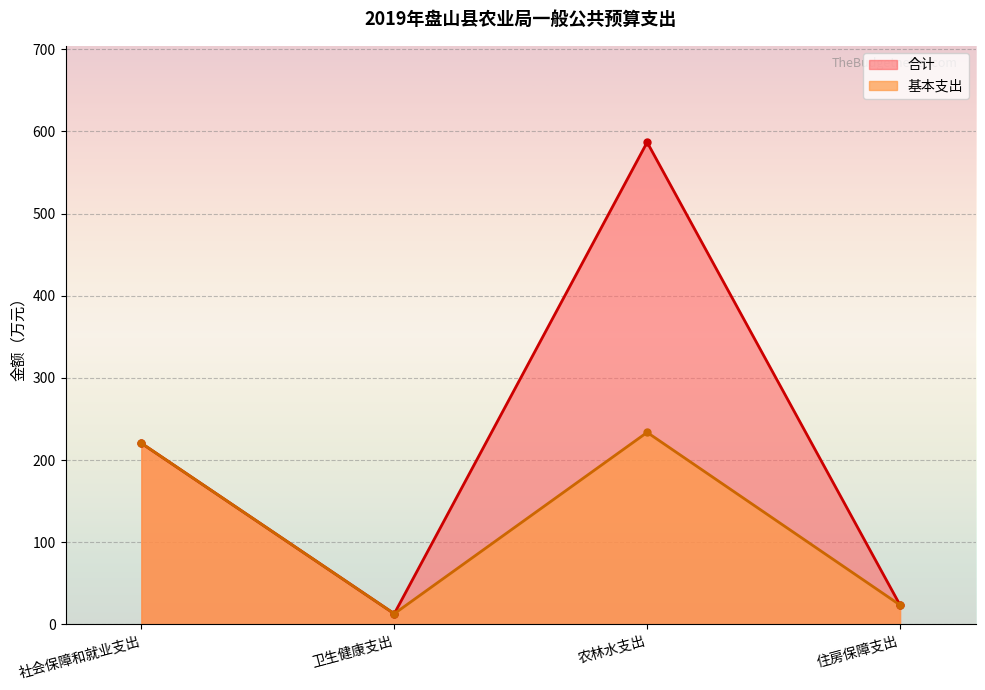

What is the value of the 合计 point at the 2nd from the left?

13.0